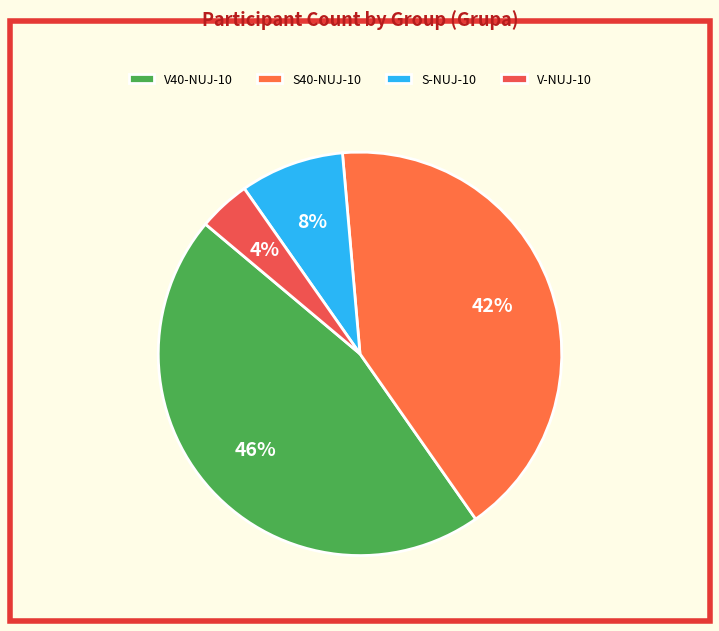

How many segments does this pie chart have?

4